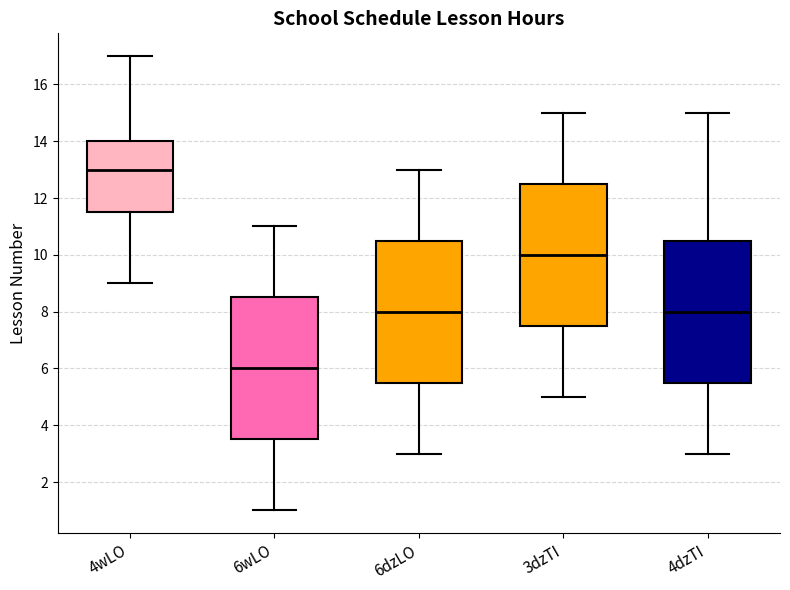

Which box's median line is the lowest?

6wLO